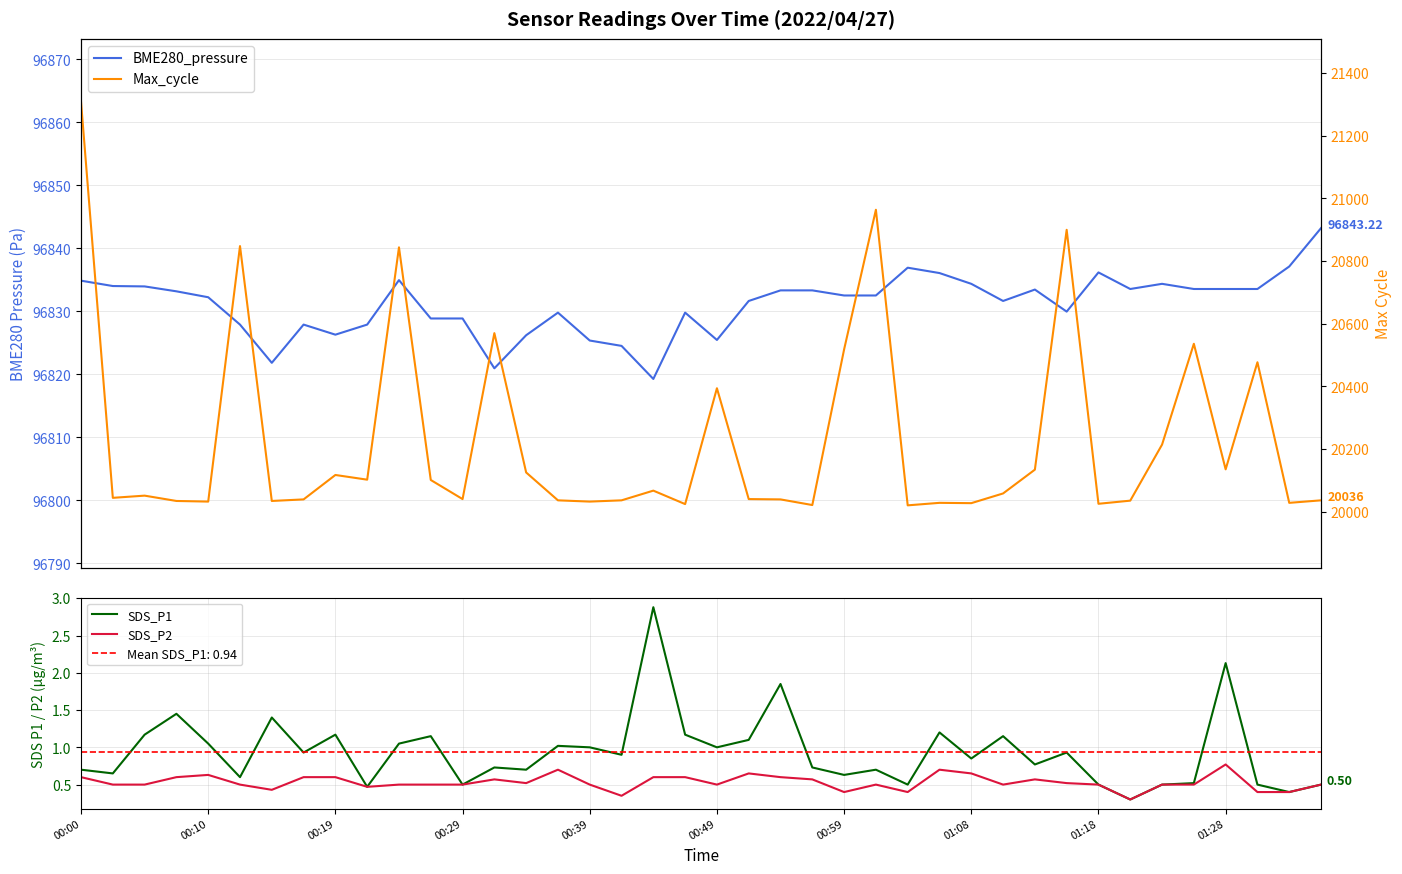

True or false: BME280_pressure and SDS_P2 intersect in this chart.

False